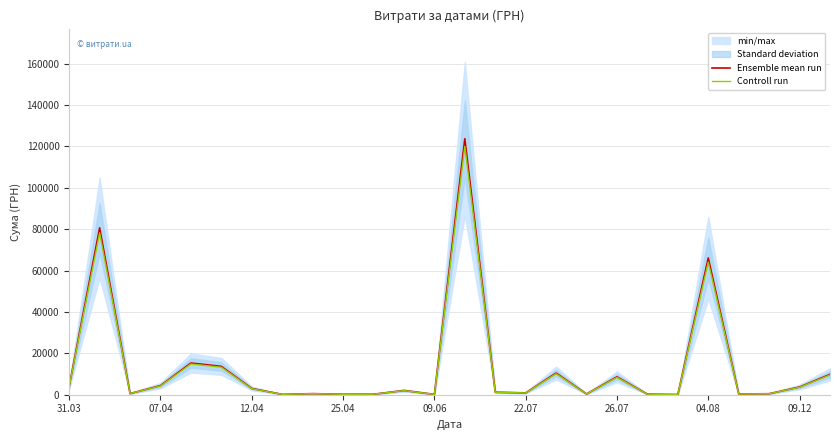

The value of Ensemble mean run at 04.08 is 66110.0. True or false?

True